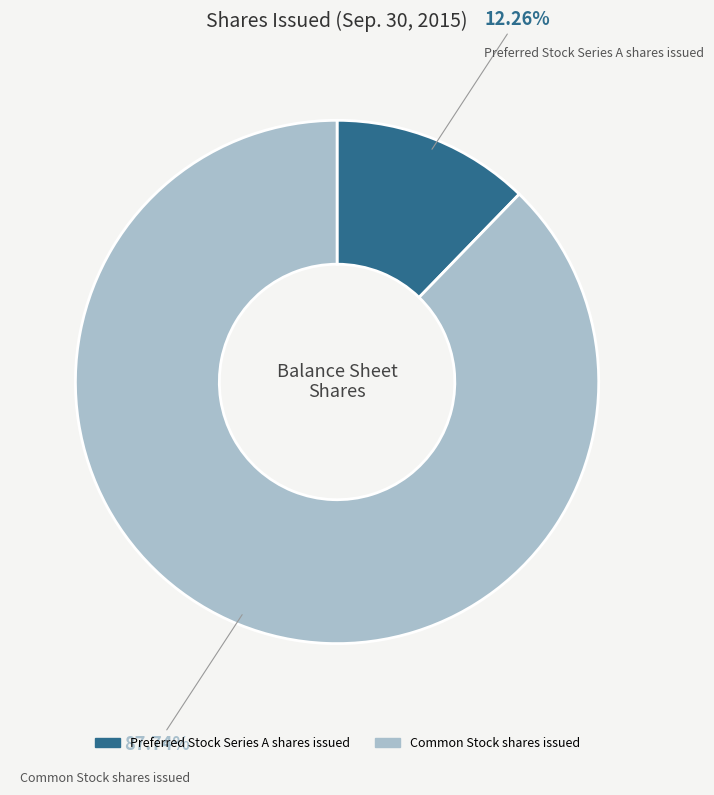

What is the total percentage of Preferred Stock Series A shares issued and Common Stock shares issued?

100.0%